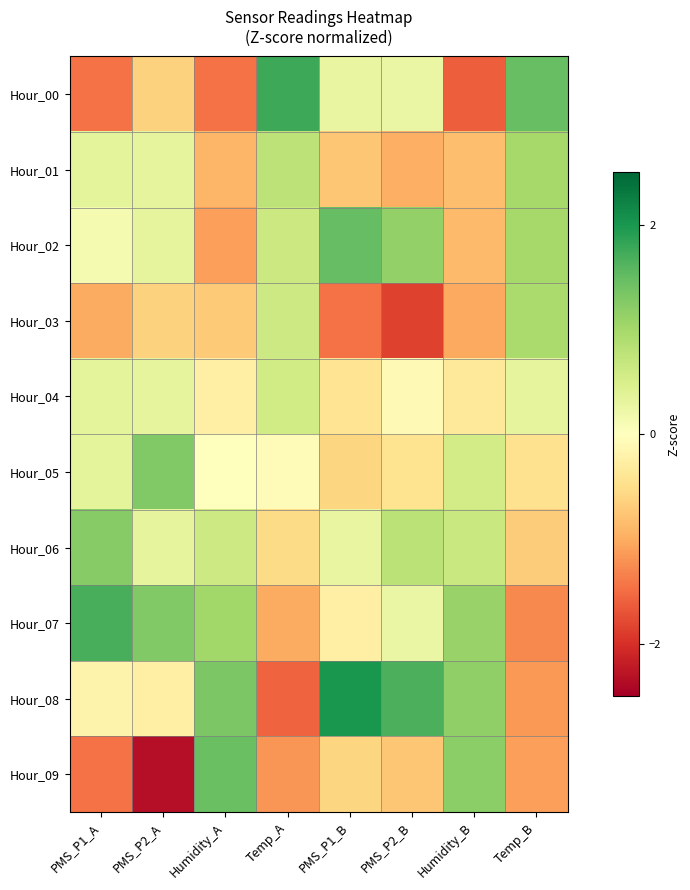

List the series in order of their peak value, highest first.

Hour_08, Hour_00, Hour_07, Hour_02, Hour_09, Hour_05, Hour_06, Hour_01, Hour_03, Hour_04